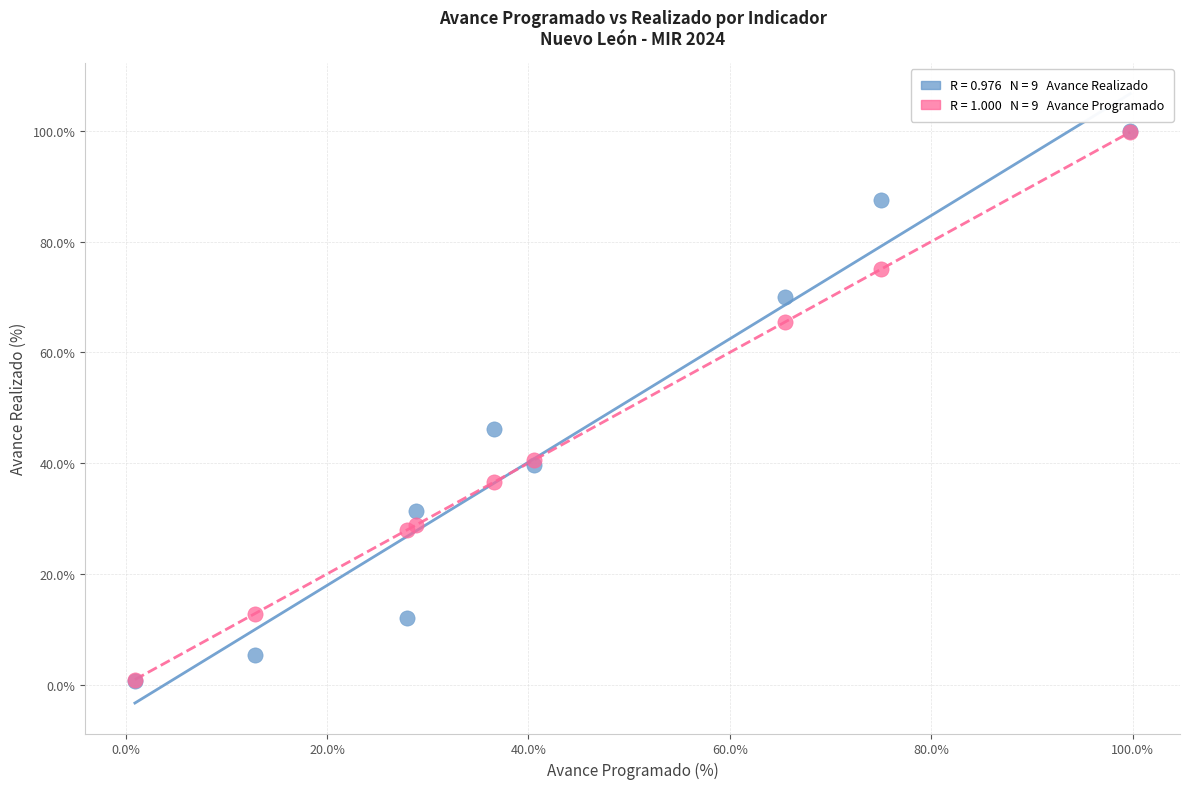

Across all series, what Y value is closest to 50?

46.2